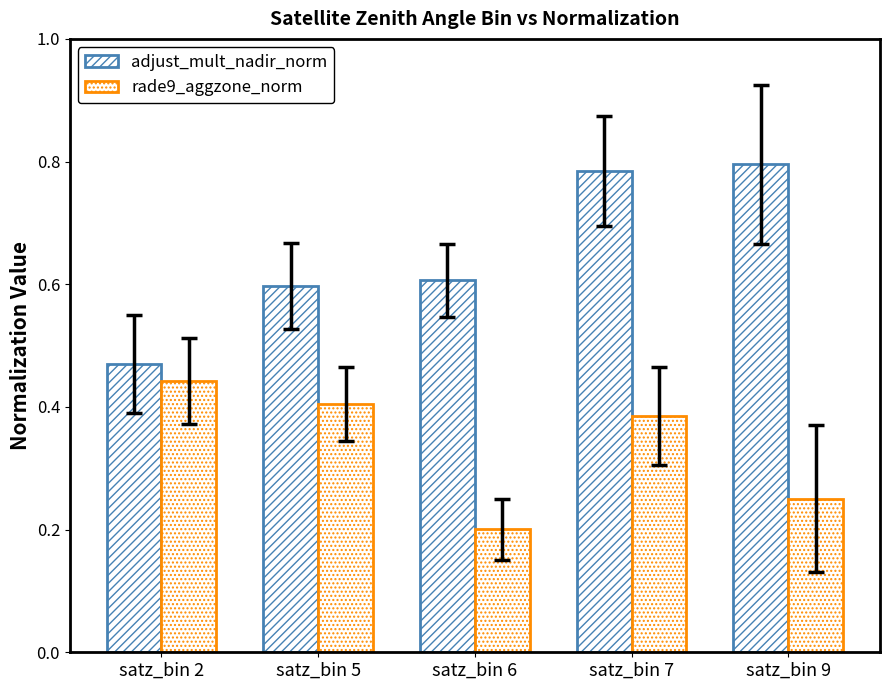

What is the value of the adjust_mult_nadir_norm bar at the 1st from the left?

0.5